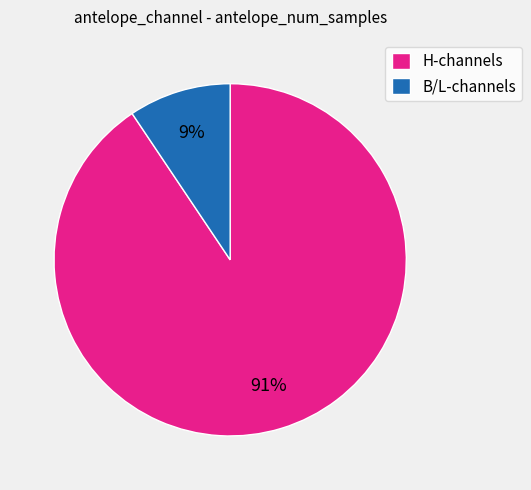

Is the sum of H-channels and B/L-channels greater than half?

Yes